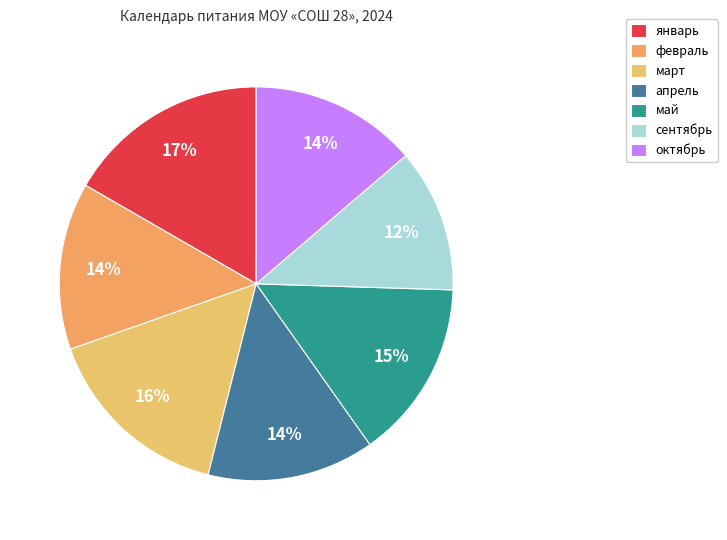

What is the total percentage of октябрь and май?

28.4%